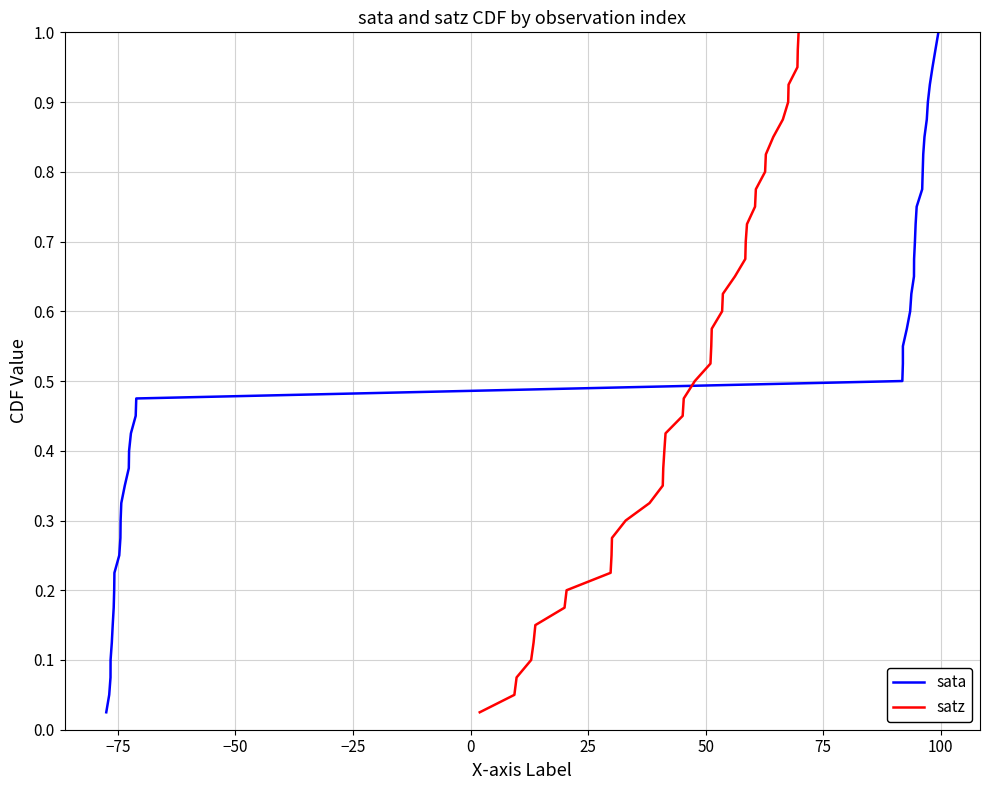

What is the sum of all sata values?

20.5